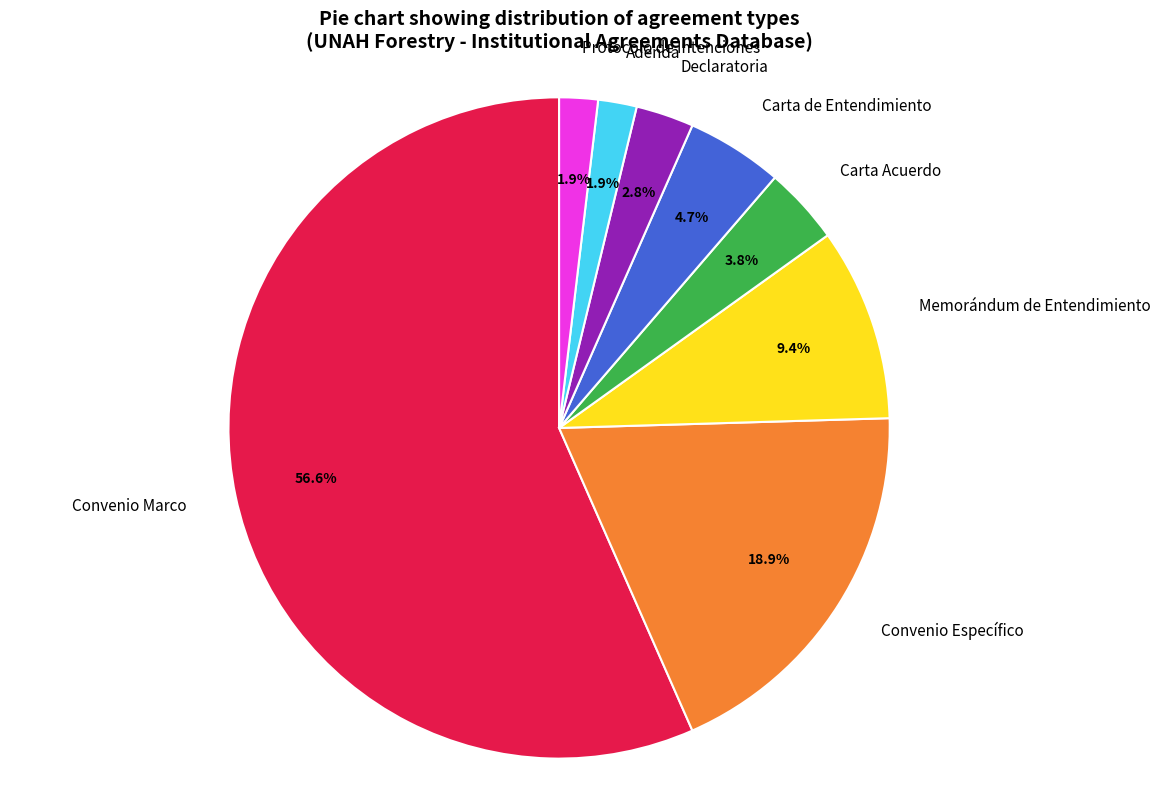

What percentage is the Convenio Específico slice, to the nearest percent?

19%